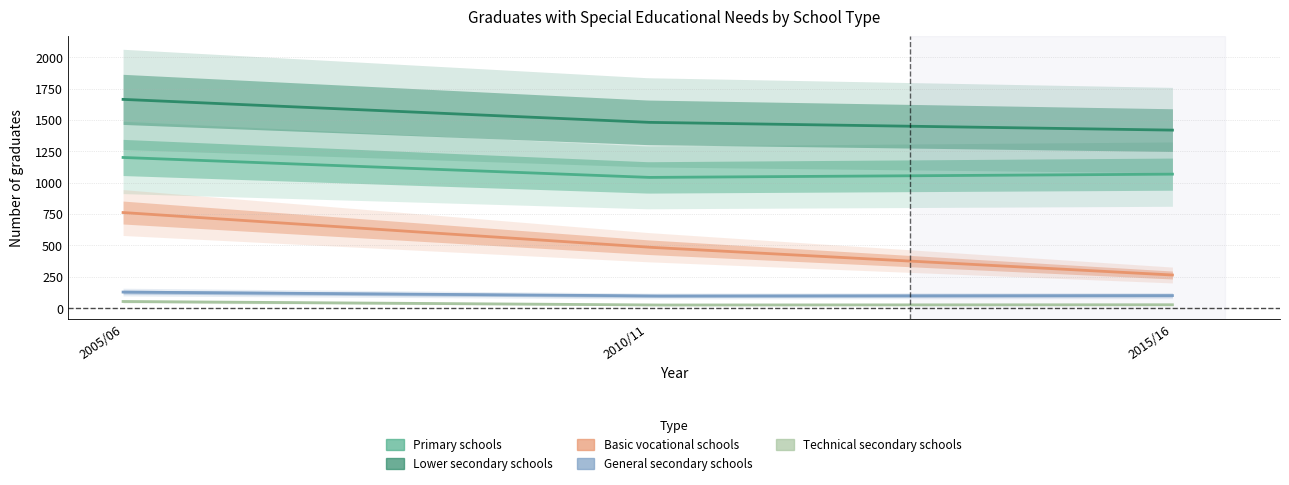

What is the difference between the maximum and second lowest values in the Technical secondary schools series?

26